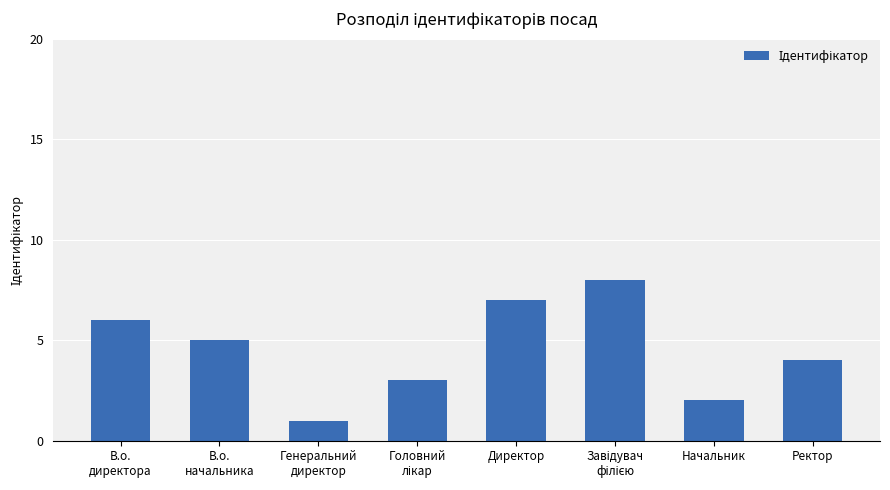

What is the sum of all values?

36